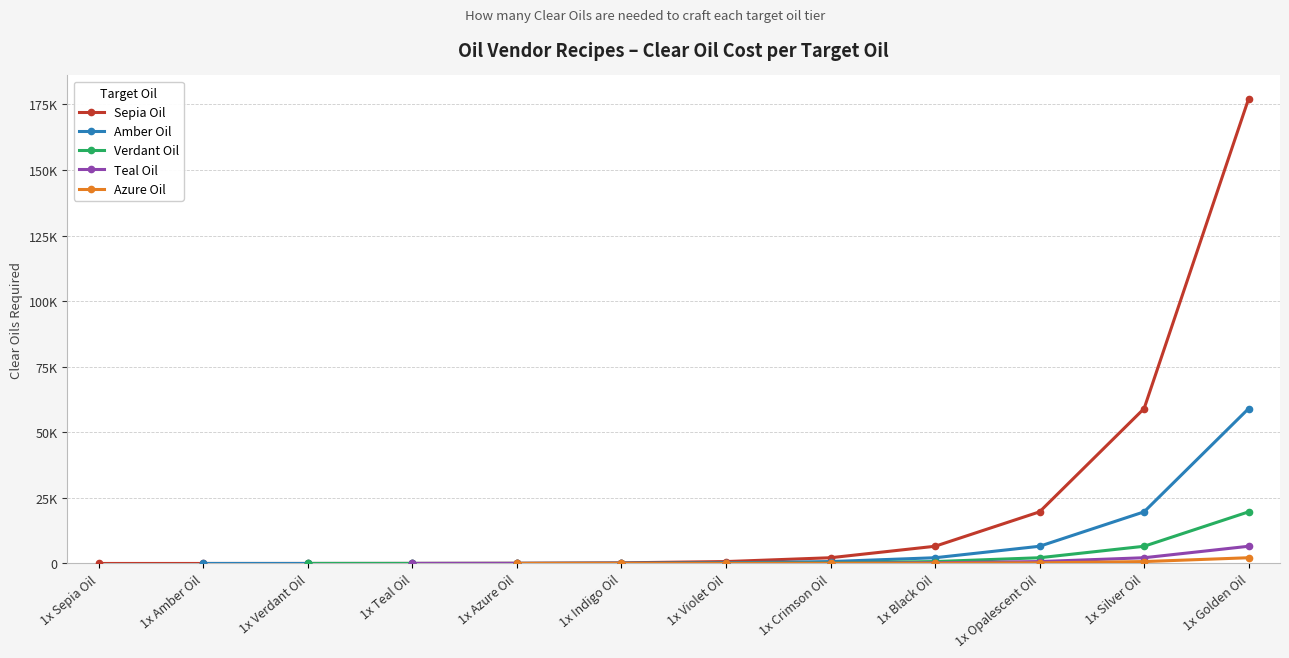

What is the lowest value of the Sepia Oil series?

3.0